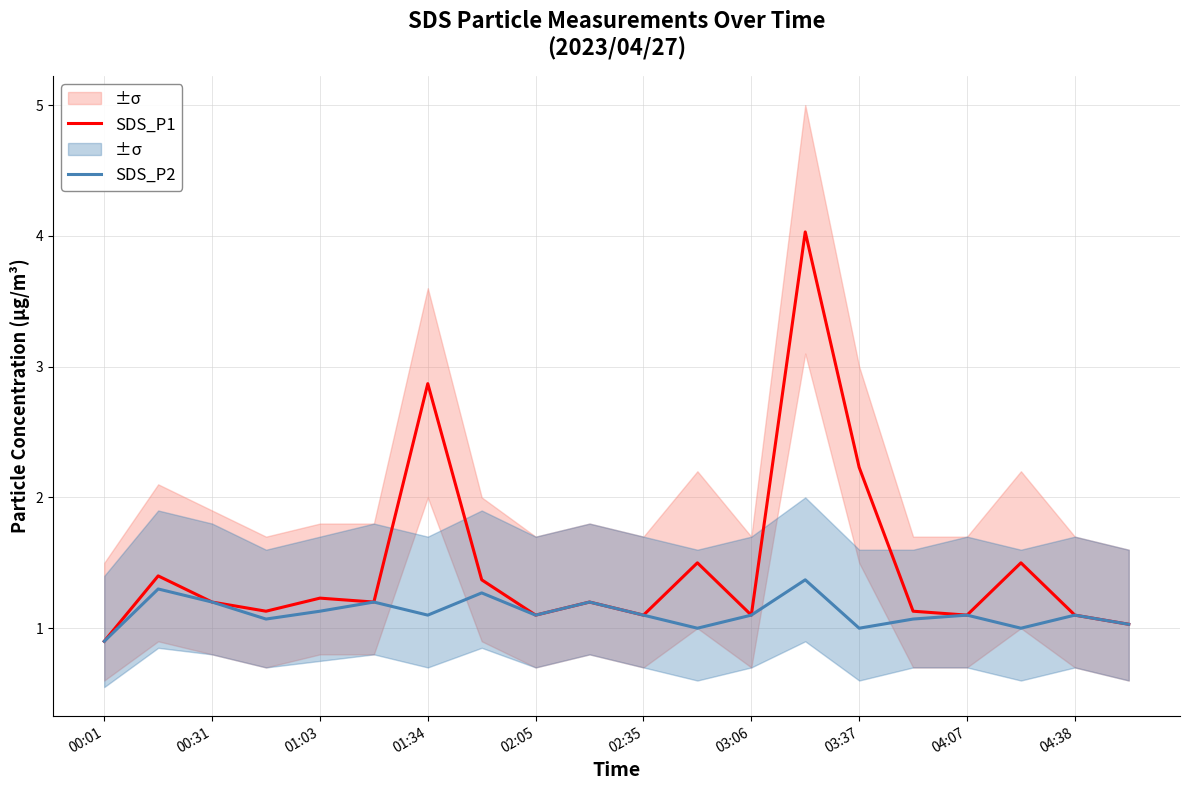

What are all the series names shown in the legend?

SDS_P1, SDS_P2